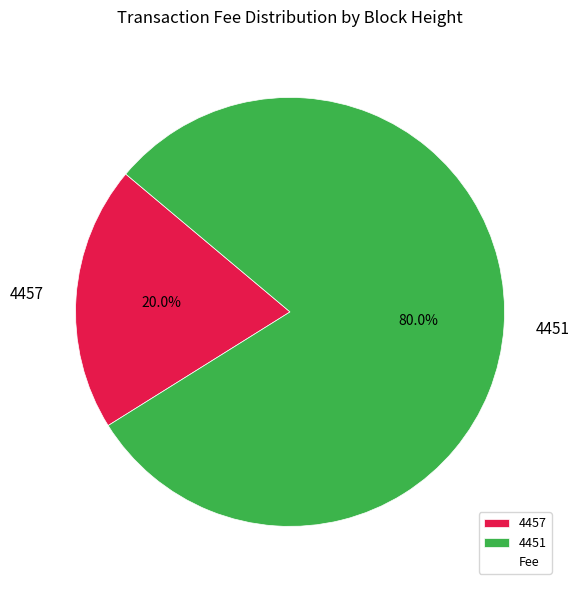

Which has a higher value, 4457 or 4451?

4451